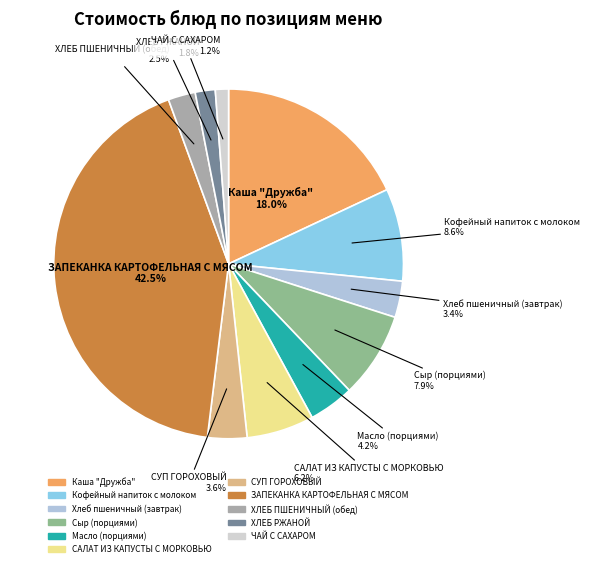

What portion of the pie excludes ХЛЕБ ПШЕНИЧНЫЙ (обед)?

97.5%